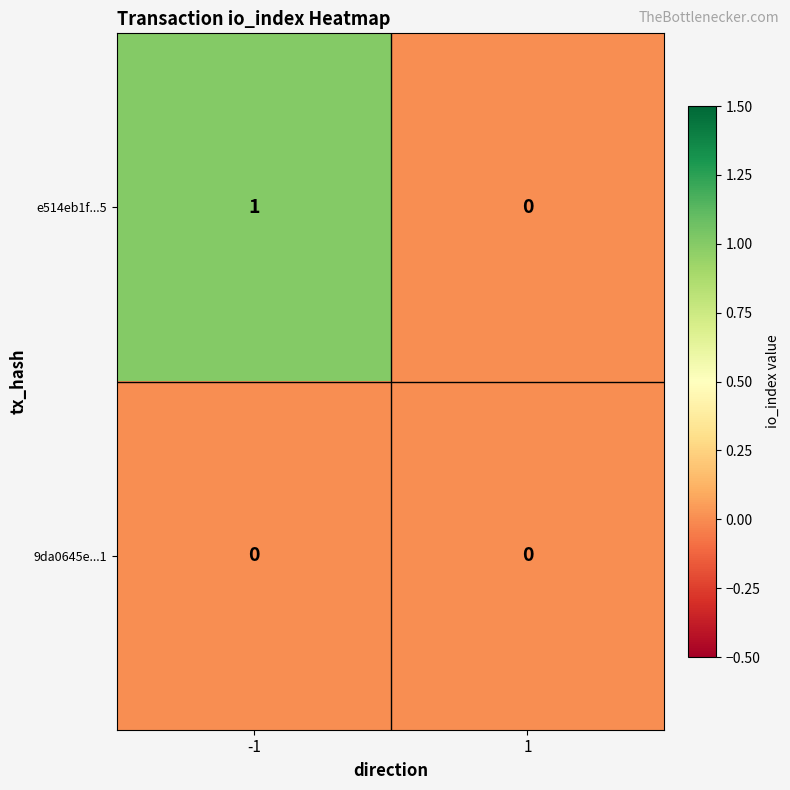

The e514eb1f...5 series shows 2 at -1. True or false?

False